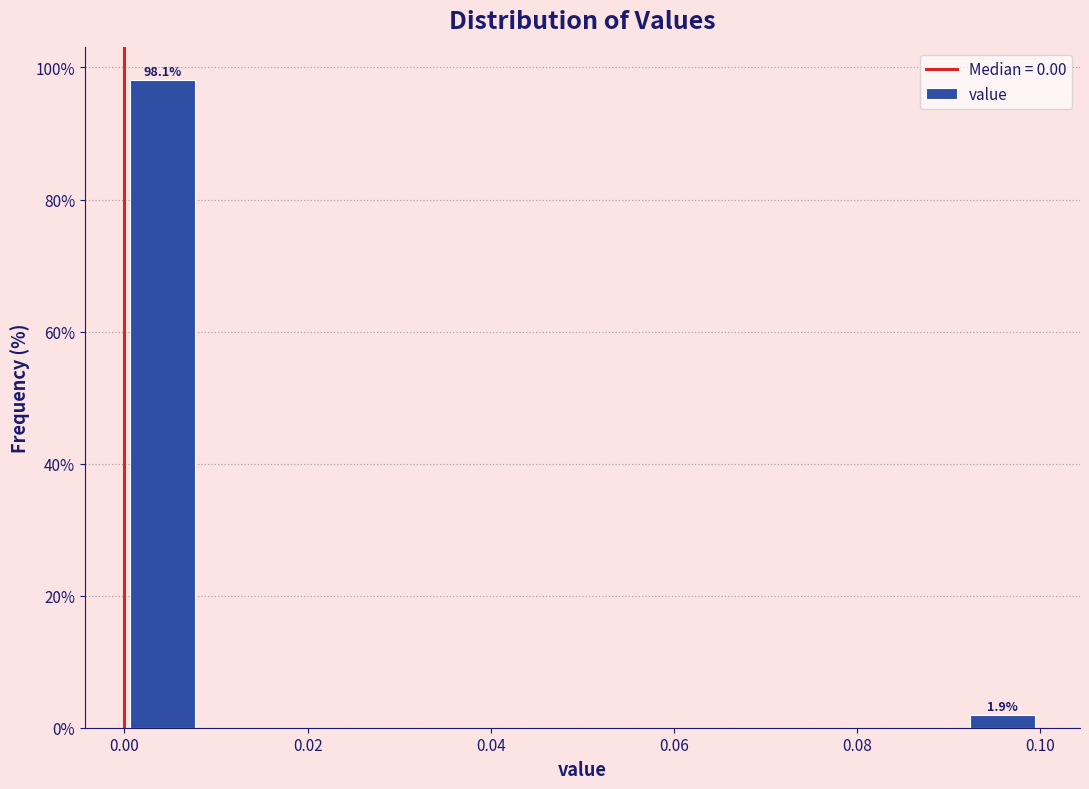

Which range on the x-axis has the tallest bar?

0.000 to 0.008